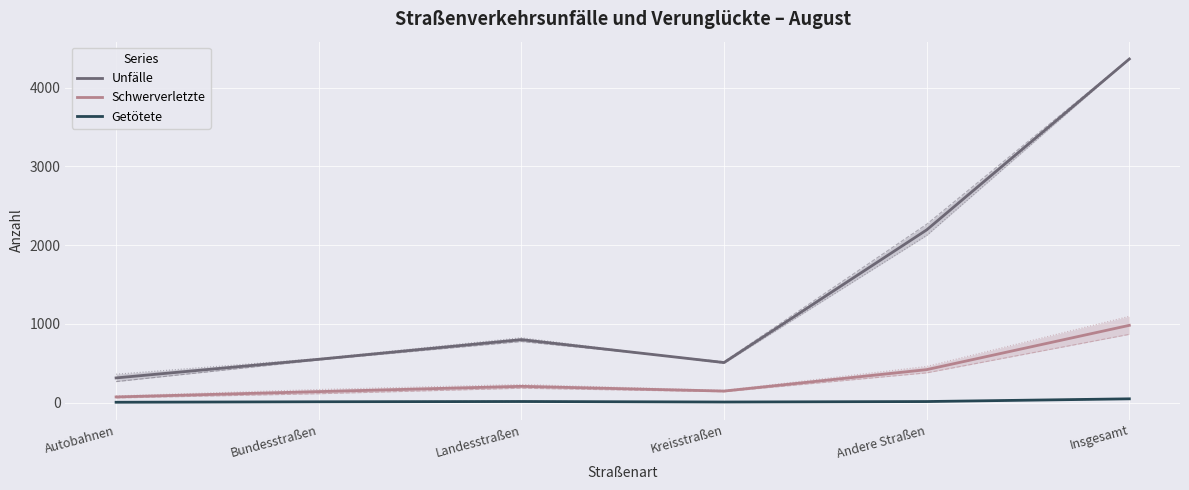

List the series in order of their overall mean, lowest first.

Getötete, Schwerverletzte, Unfälle